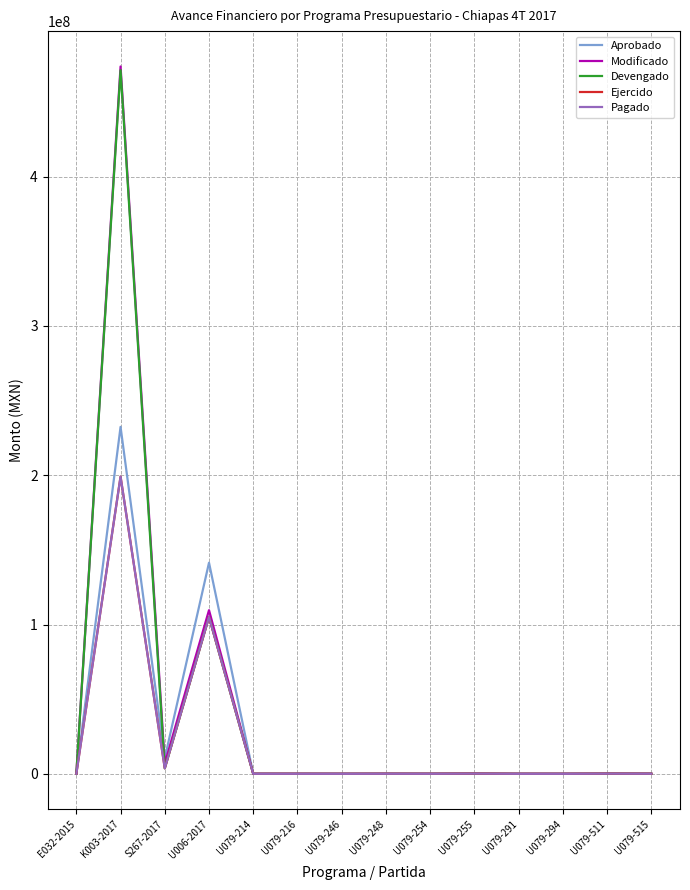

Which series has the largest range (max minus min)?

Modificado